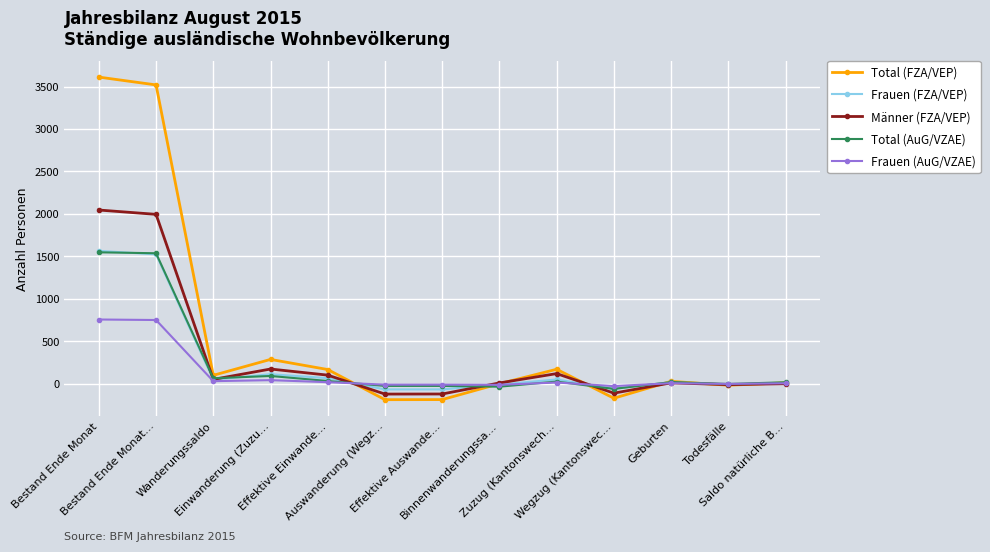

What is the value of the Total (FZA/VEP) point at the 8th from the left?

1